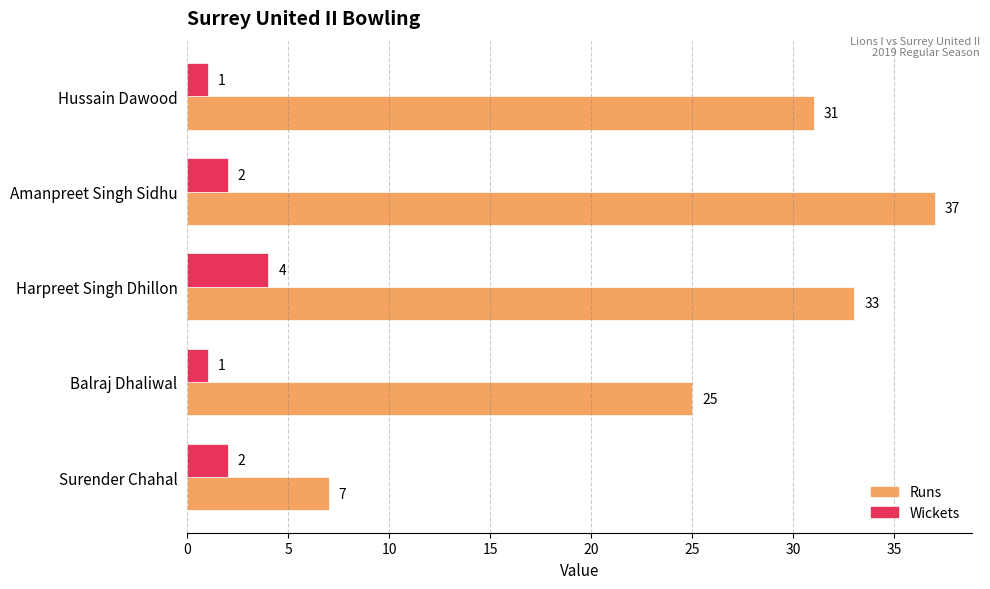

Count the Wickets values in the range 1 to 2.

4